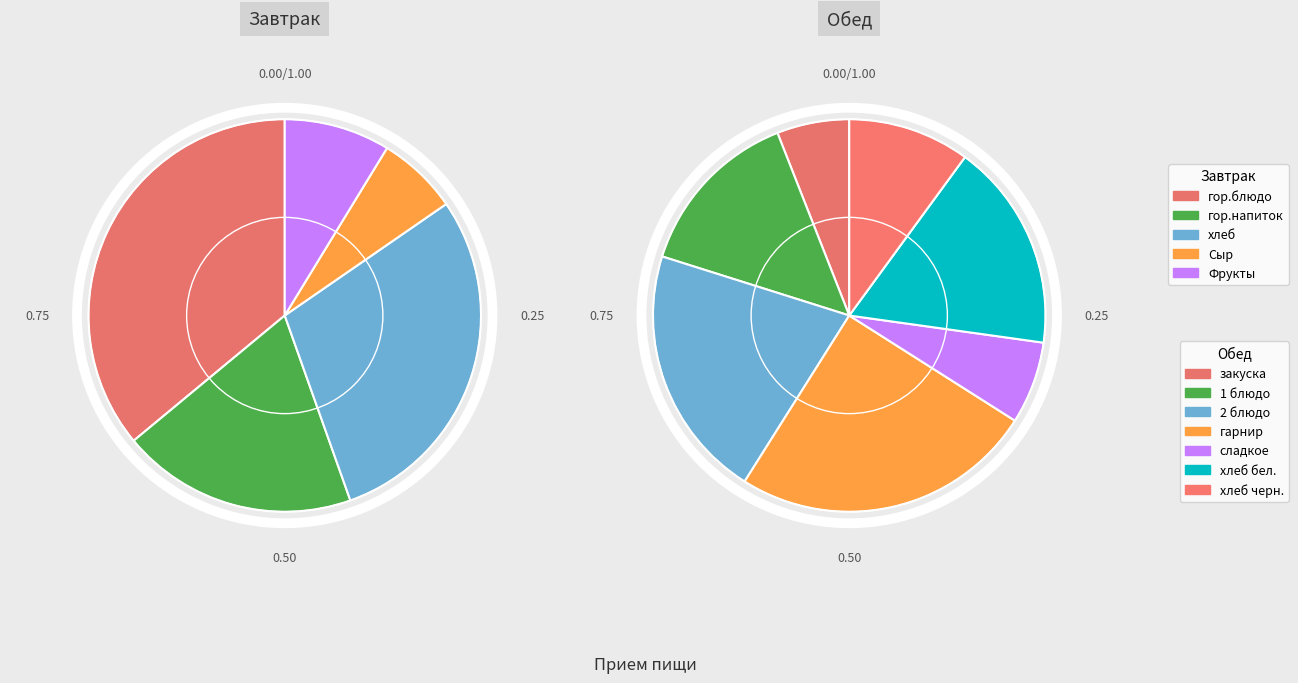

What percentage do Сыр and гор.напиток together represent?

26.1%